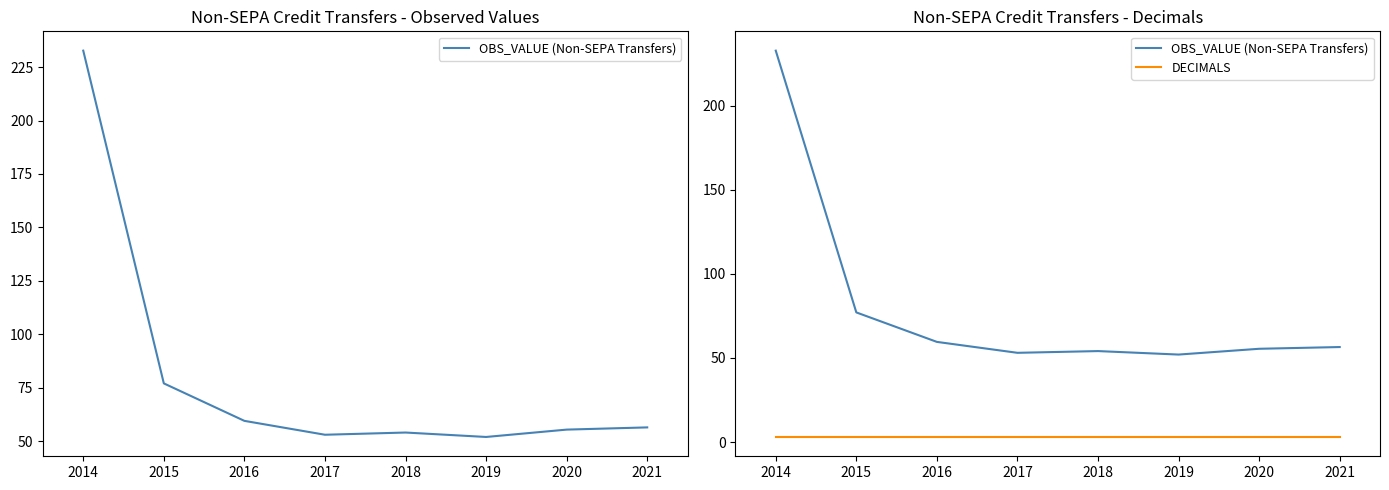

Reading left to right, what are all the values shown in this chart?

OBS_VALUE (Non-SEPA Transfers): 2014=232.7	2015=77.0	2016=59.5	2017=53.0	2018=54.1	2019=52.0	2020=55.4	2021=56.5
DECIMALS: 2014=3.0	2015=3.0	2016=3.0	2017=3.0	2018=3.0	2019=3.0	2020=3.0	2021=3.0